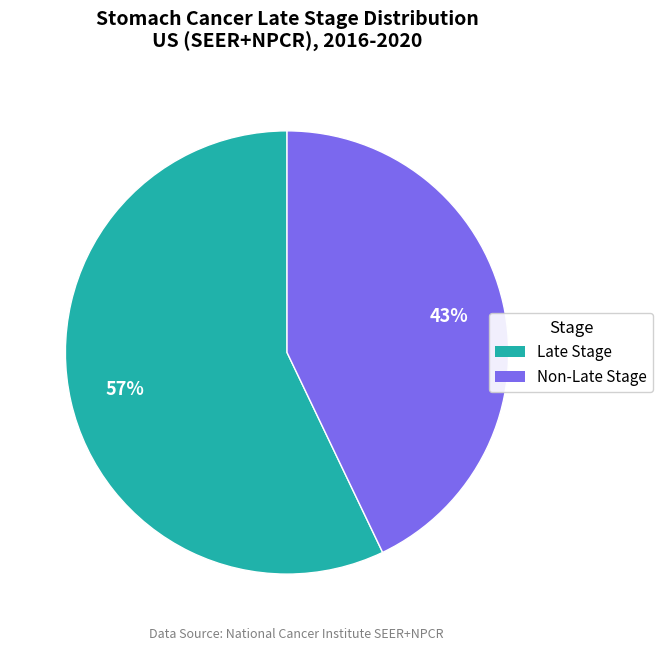

To the nearest percent, what is the average slice percentage?

50%